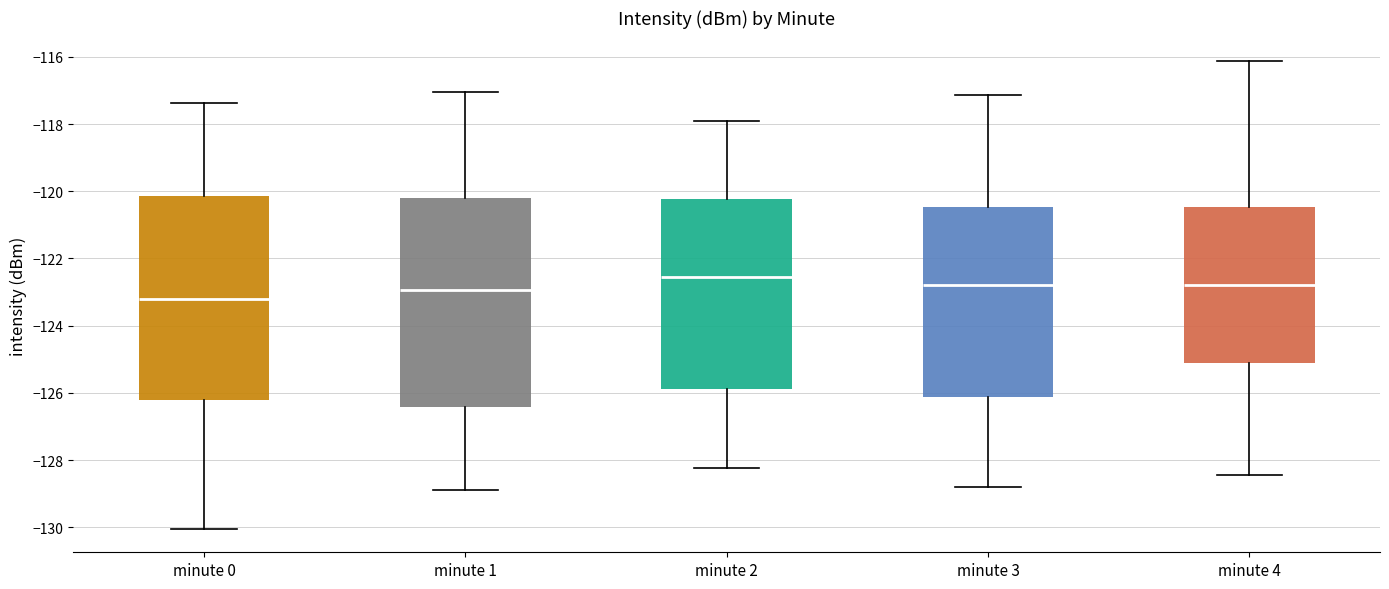

Where does the upper whisker of the box for minute 2 end on the y-axis? The values are not printed on the chart, so give them approximately, as read against the axis.

-118.0